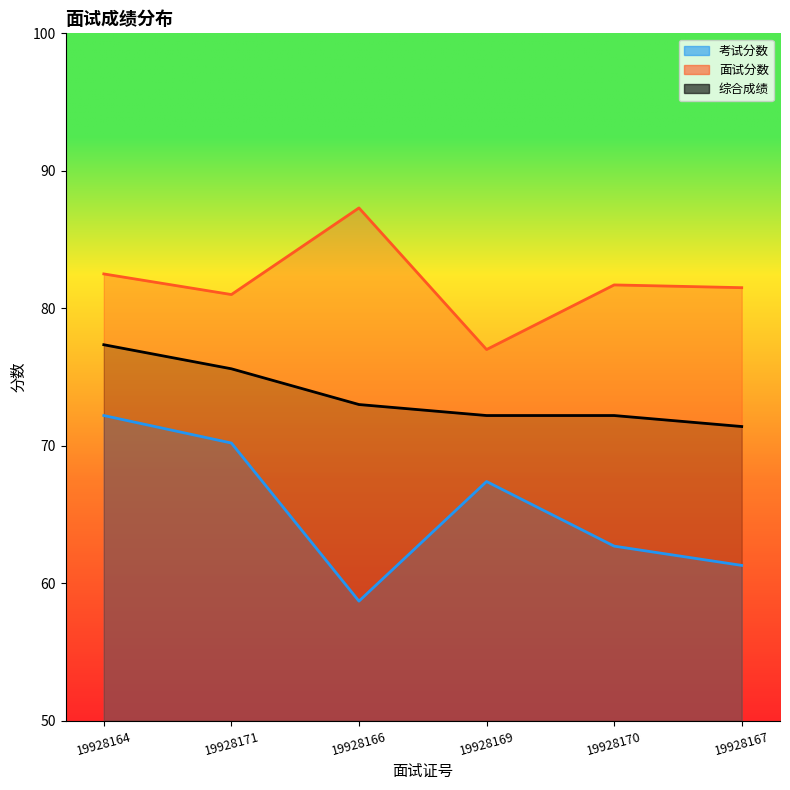

Rank the series by their maximum value, from lowest to highest.

考试分数, 综合成绩, 面试分数